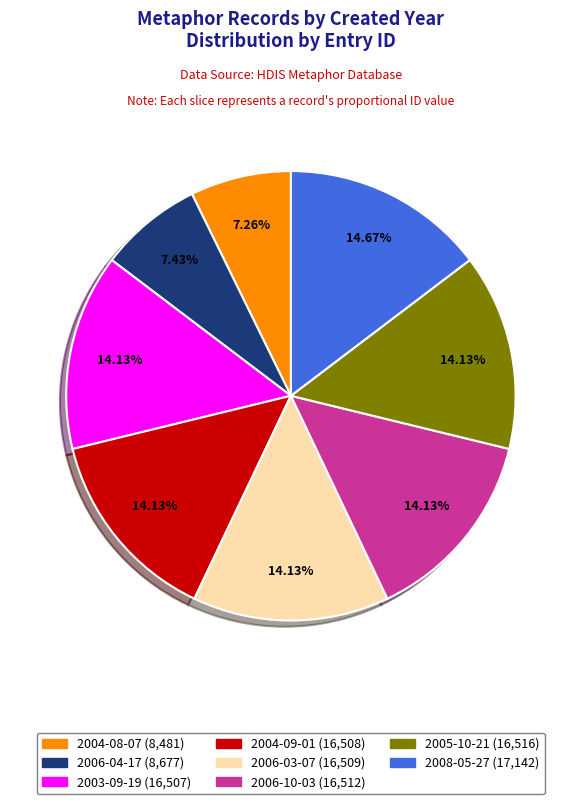

What is the total percentage of 2005-10-21 and 2008-05-27?

28.8%